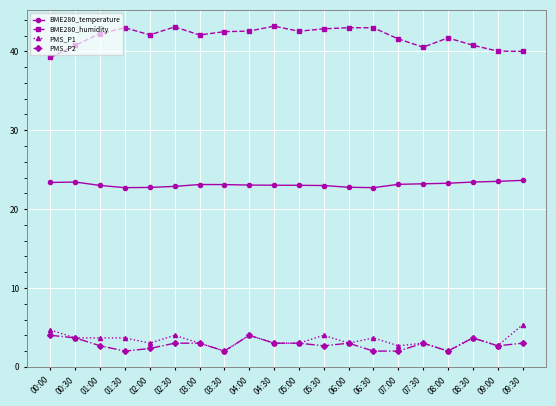

Where is the first local minimum for BME280_humidity?

02:00